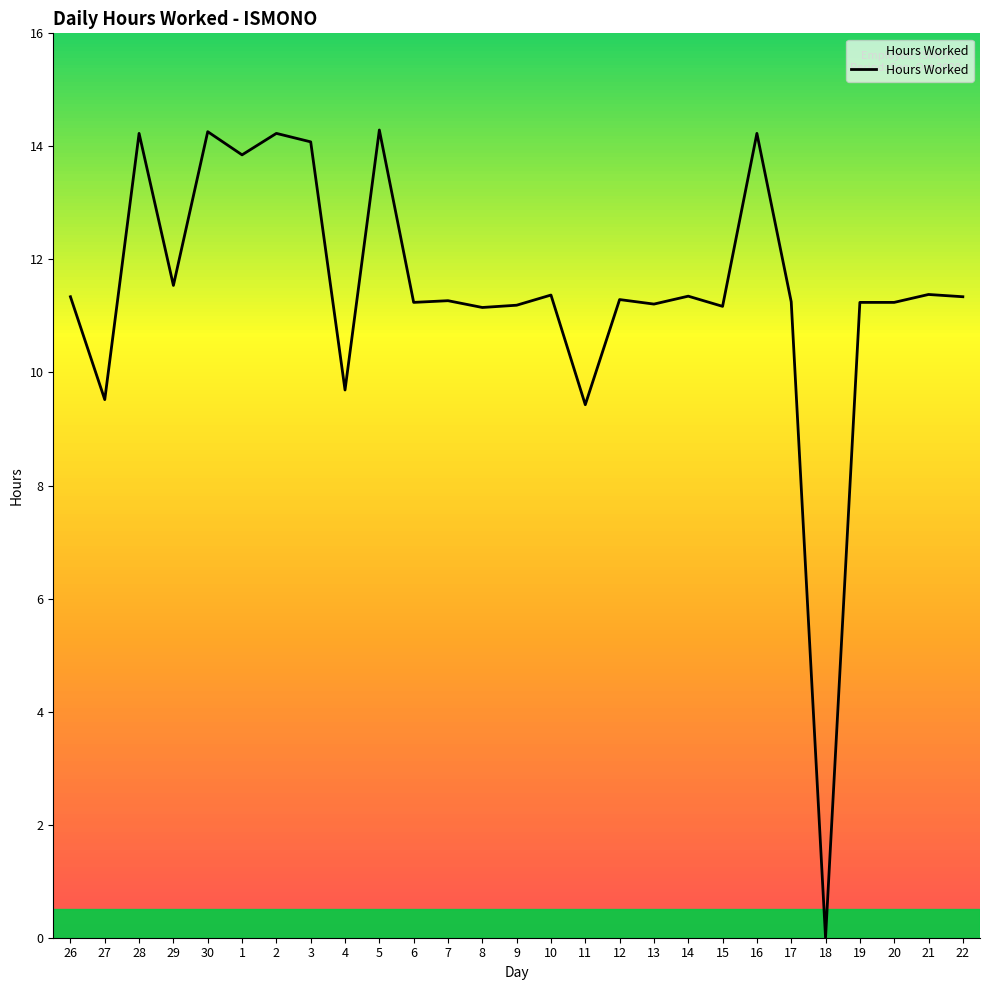

What is the approximate value at 27?

9.5